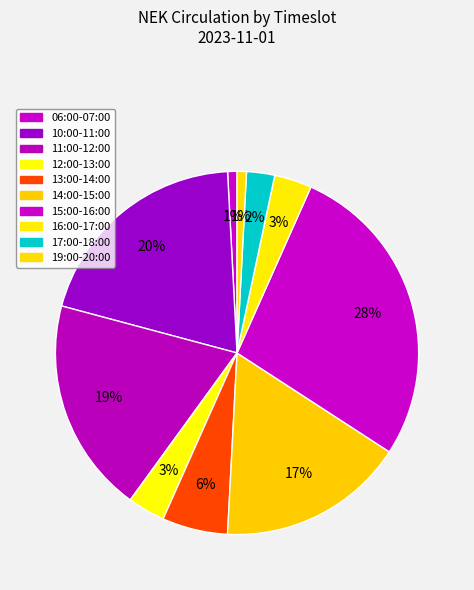

To the nearest percent, what is the combined percentage of 12:00-13:00 and 10:00-11:00?

23%